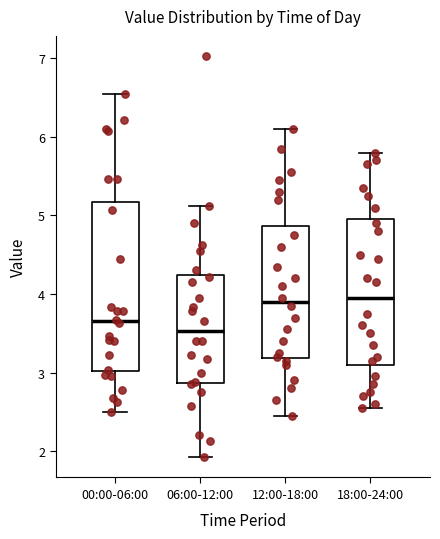

Reading left to right, transcribe this box plot: for each box, give where its median line is, the range the box spans, and where its two whiskers end, as read against the y-axis. The values are not printed on the chart, so give them approximately, as read against the axis.

00:00-06:00: median 3.7, box 3.0 to 5.2, whiskers 2.5 to 6.6
06:00-12:00: median 3.5, box 2.9 to 4.2, whiskers 1.9 to 5.1
12:00-18:00: median 3.9, box 3.2 to 4.9, whiskers 2.5 to 6.1
18:00-24:00: median 4.0, box 3.1 to 5.0, whiskers 2.6 to 5.8